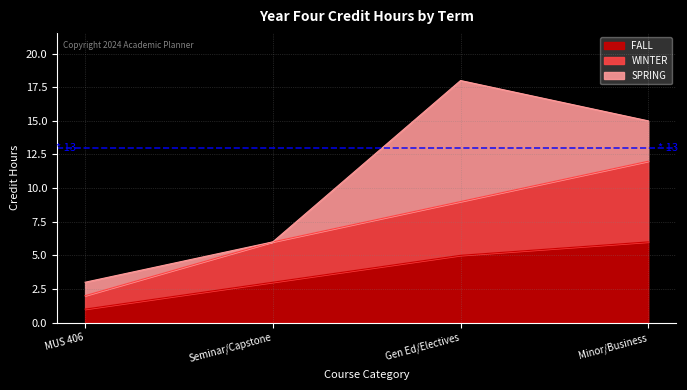

At which label is FALL closest to 3?

Seminar/Capstone